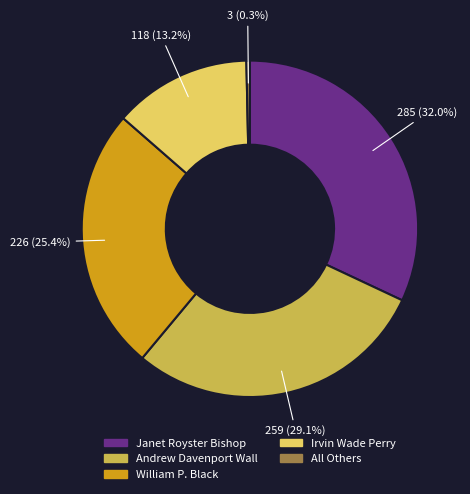

Is the sum of William P. Black and Irvin Wade Perry greater than half?

No